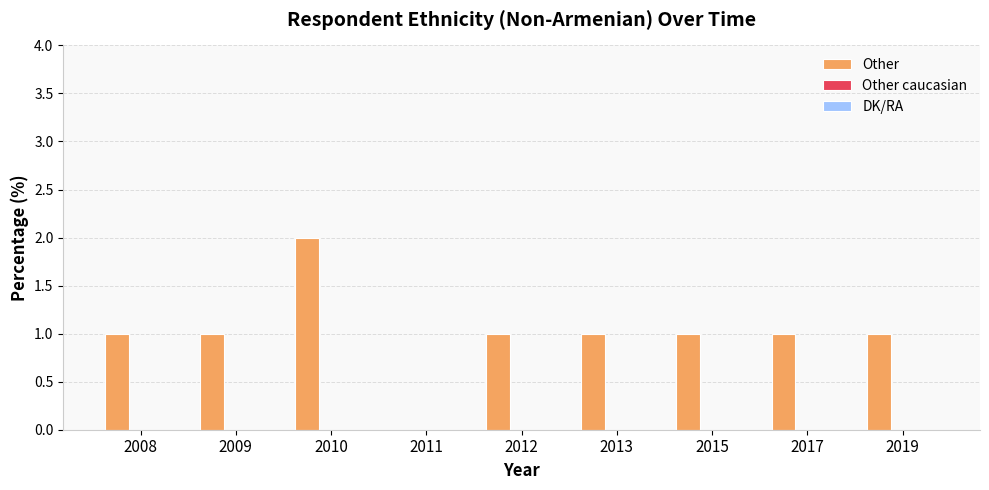

What is the sum of all values?

9